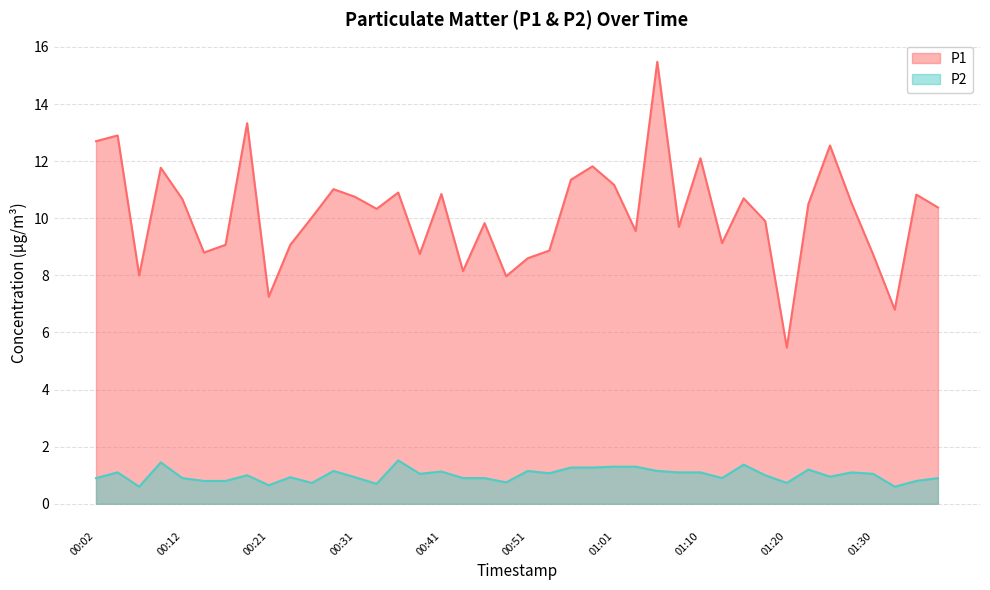

How many series are shown in this chart?

2